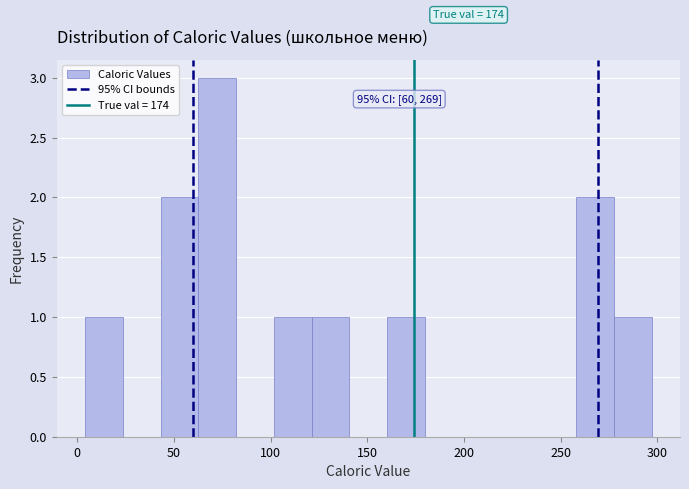

Read against the x-axis, roughly where is the centre of the tallest bar?

70